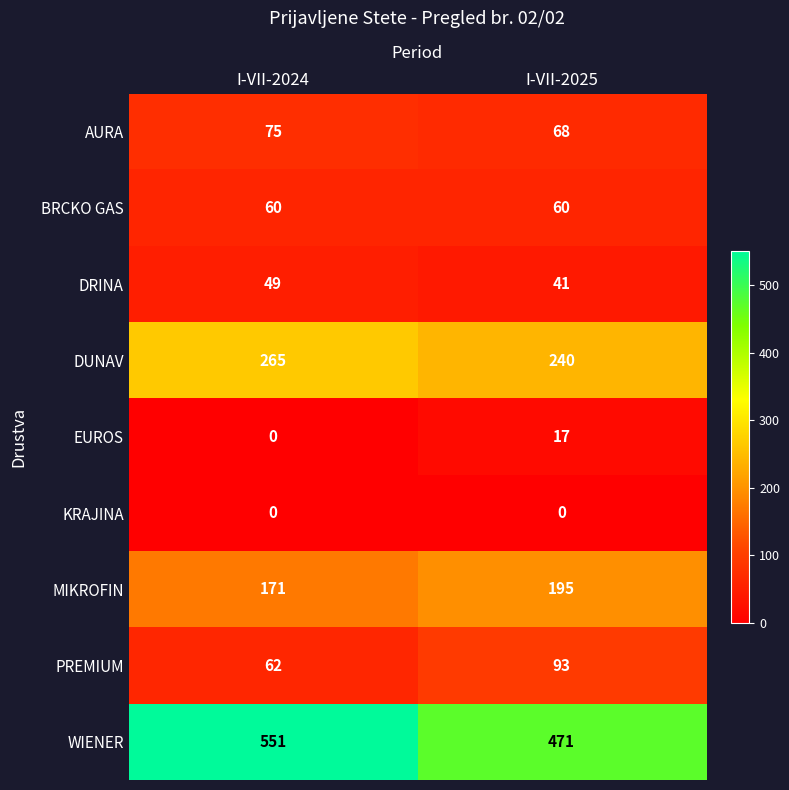

True or false: WIENER has a value of 904 at I-VII-2024.

False